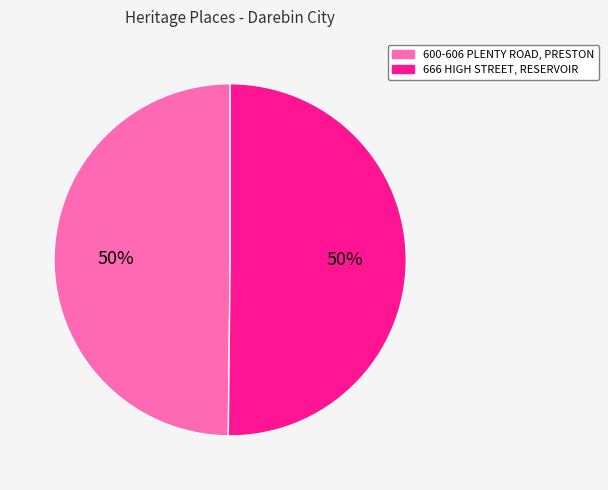

To the nearest percent, what portion does 600-606 PLENTY ROAD, PRESTON represent?

50%